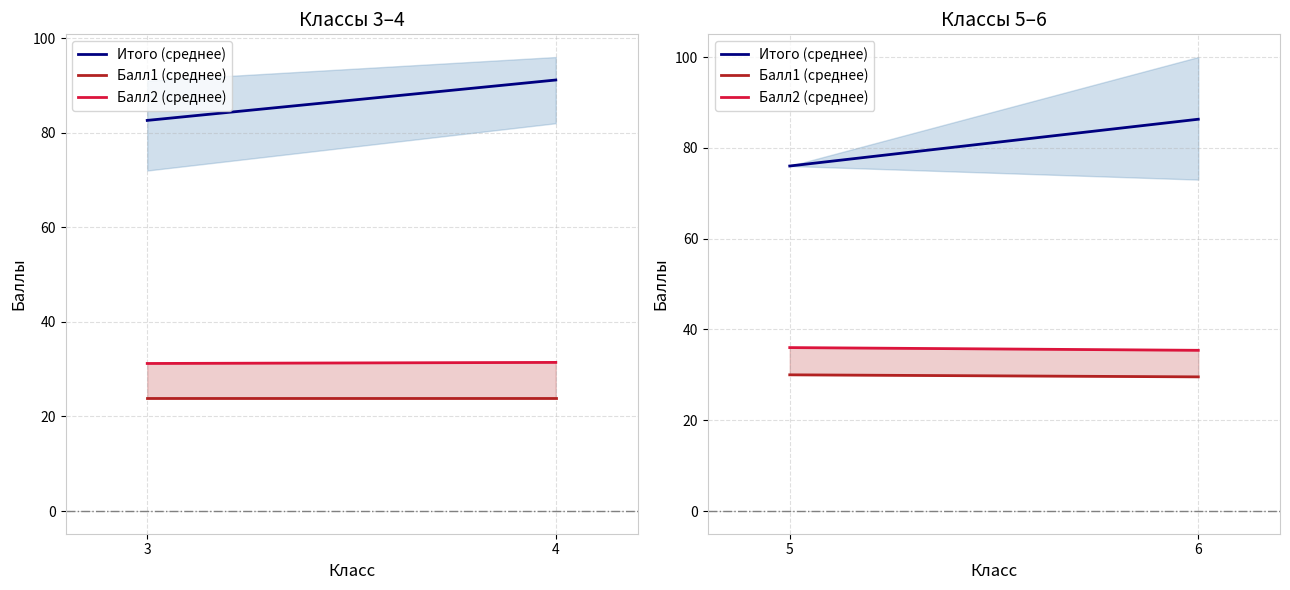

What is the difference between the maximum and minimum values in the Итого (среднее) series?

10.3